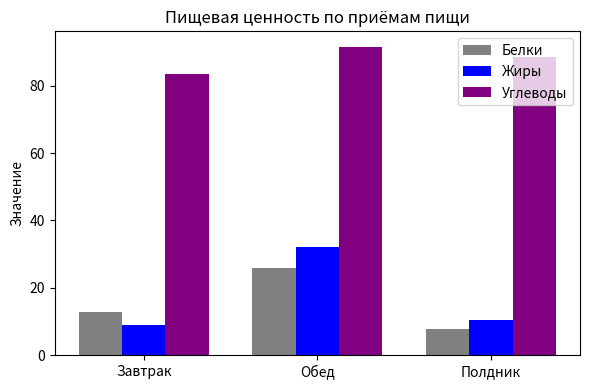

Where does the Белки series first go above 12?

Завтрак